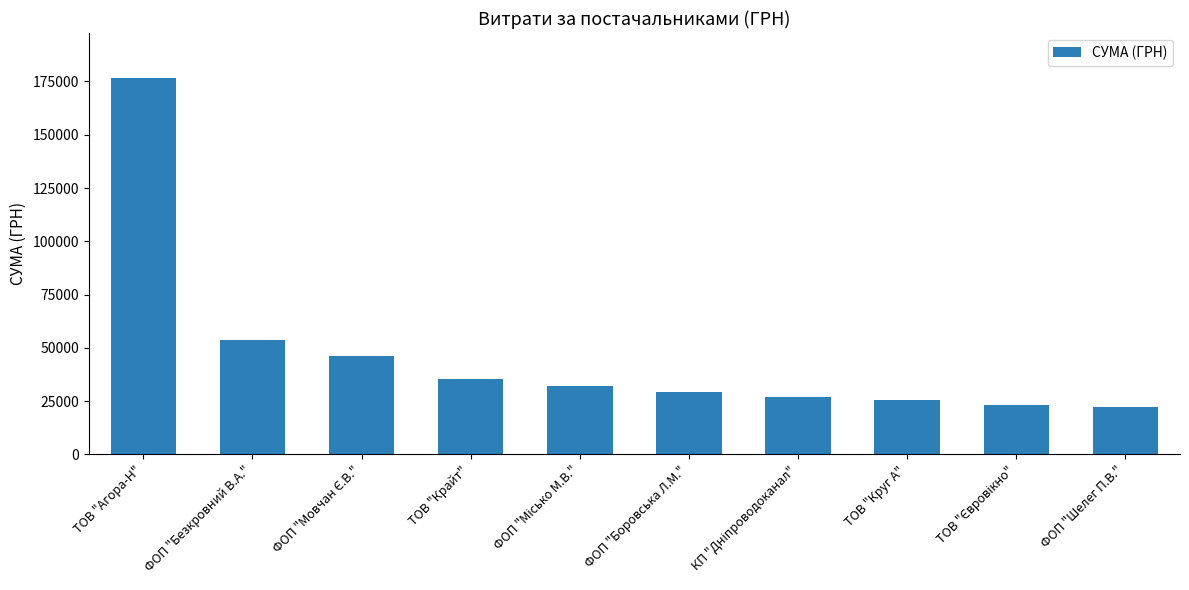

Does the chart contain stacked bars?

No